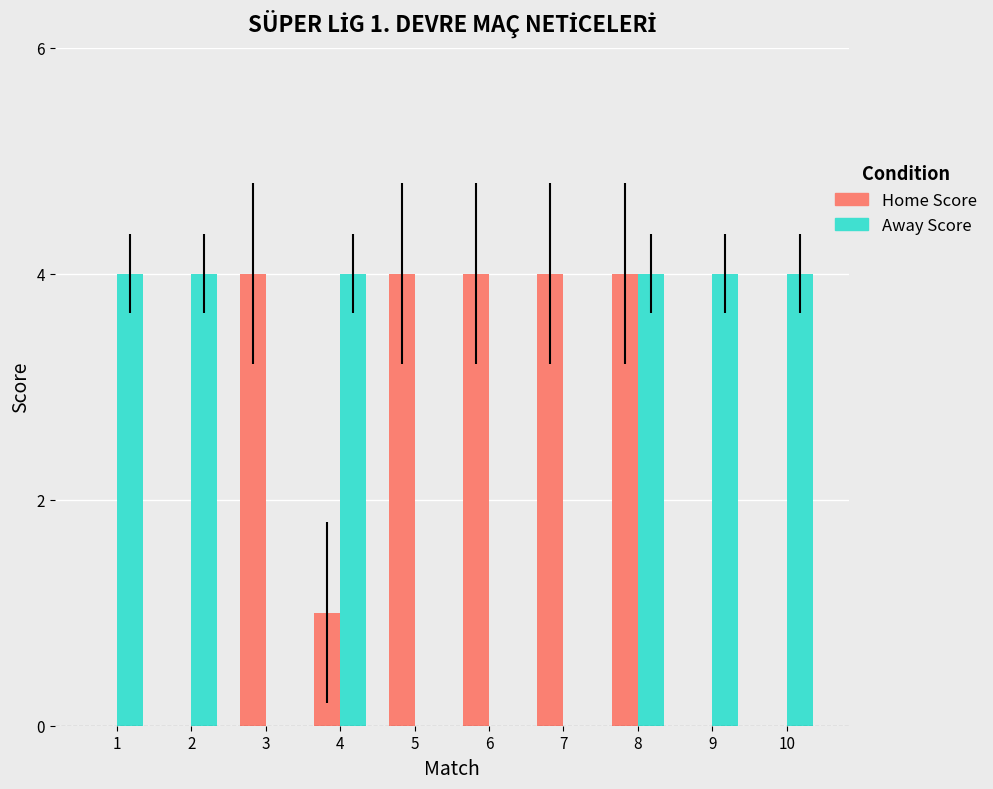

What is the maximum value for Home Score?

4